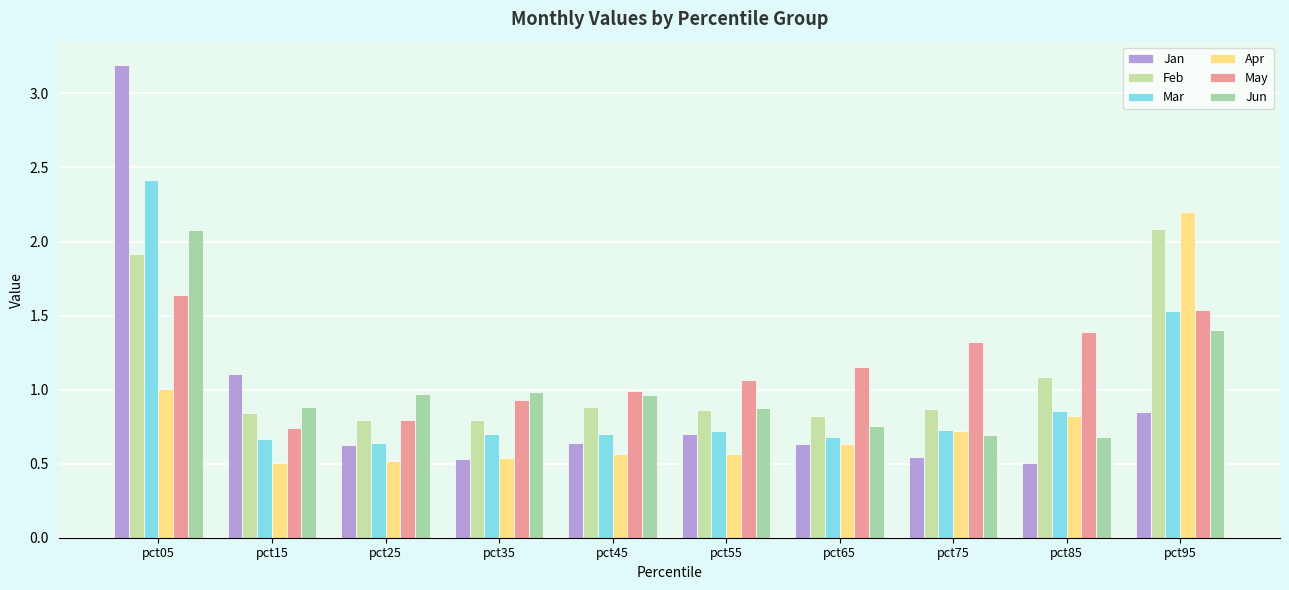

What is the sum of the Jan values at pct85 and pct65?

1.1